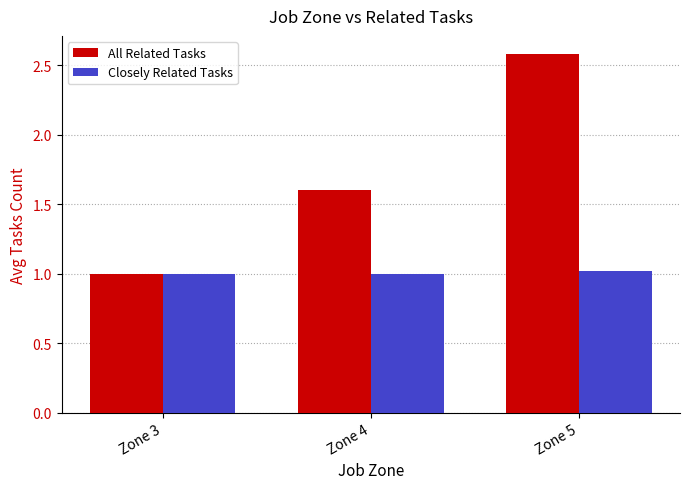

Is it true that All Related Tasks equals 0.3 at Zone 3?

False